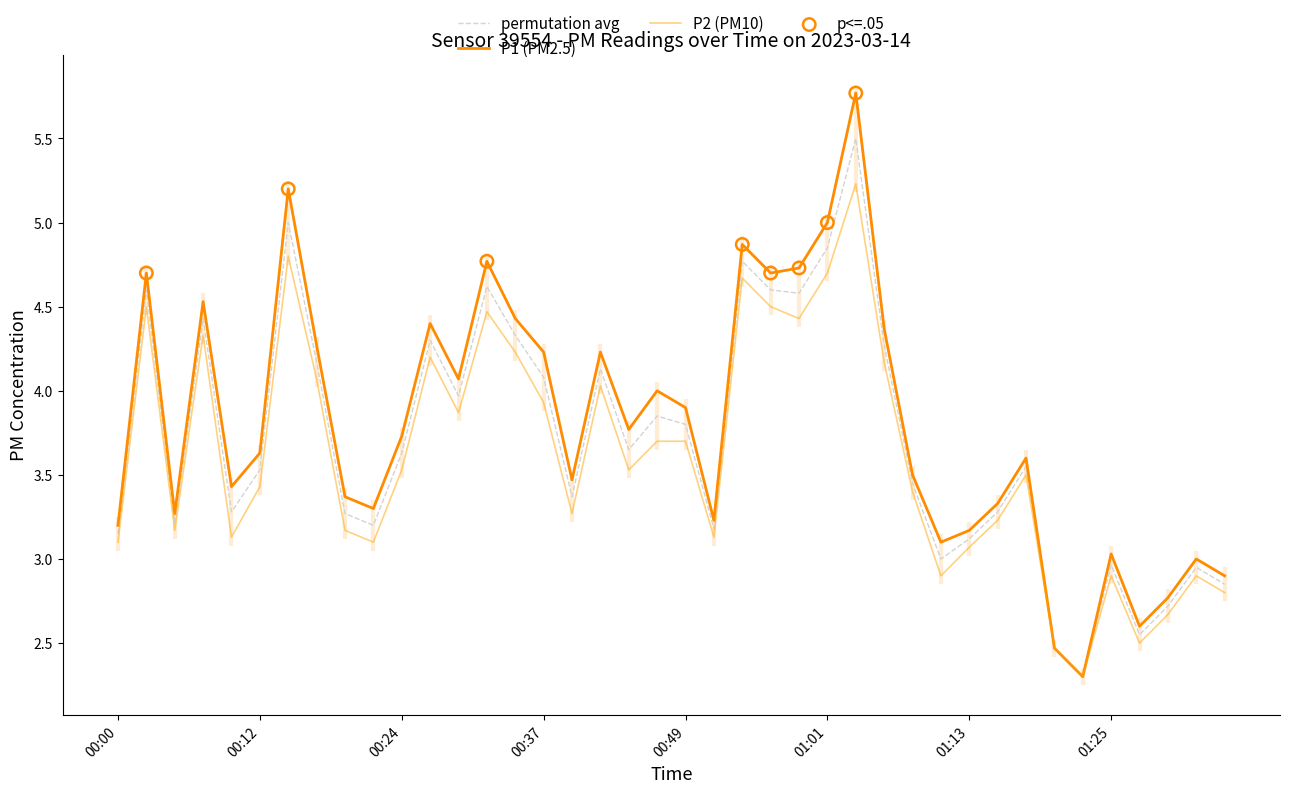

At how many categories does at least one series exceed 3?

34